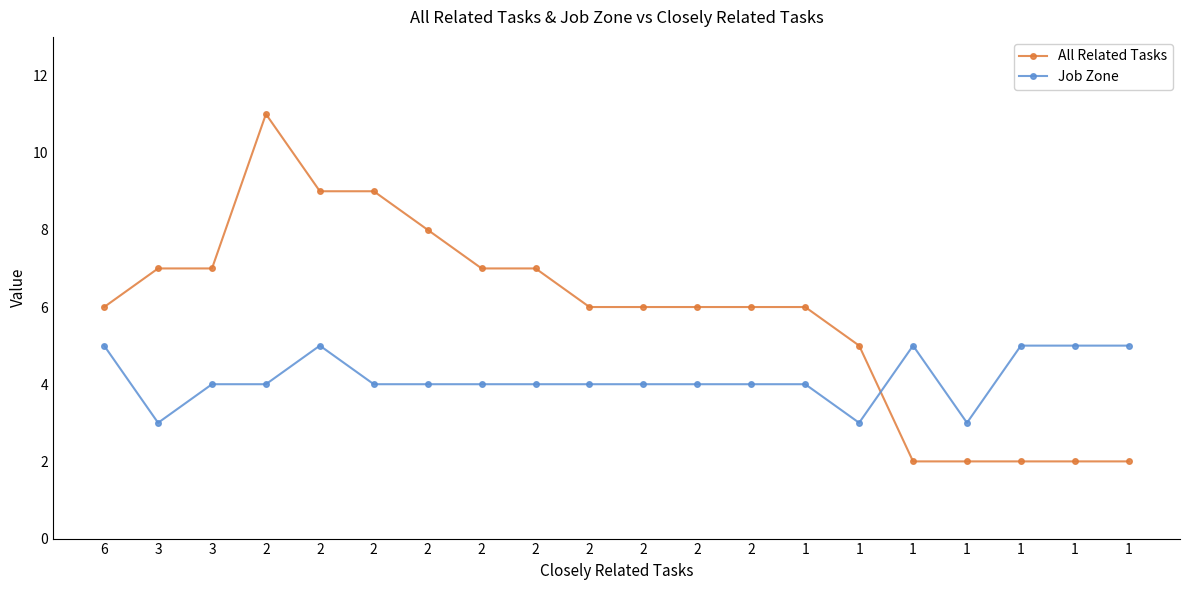

What are all the series names shown in the legend?

All Related Tasks, Job Zone